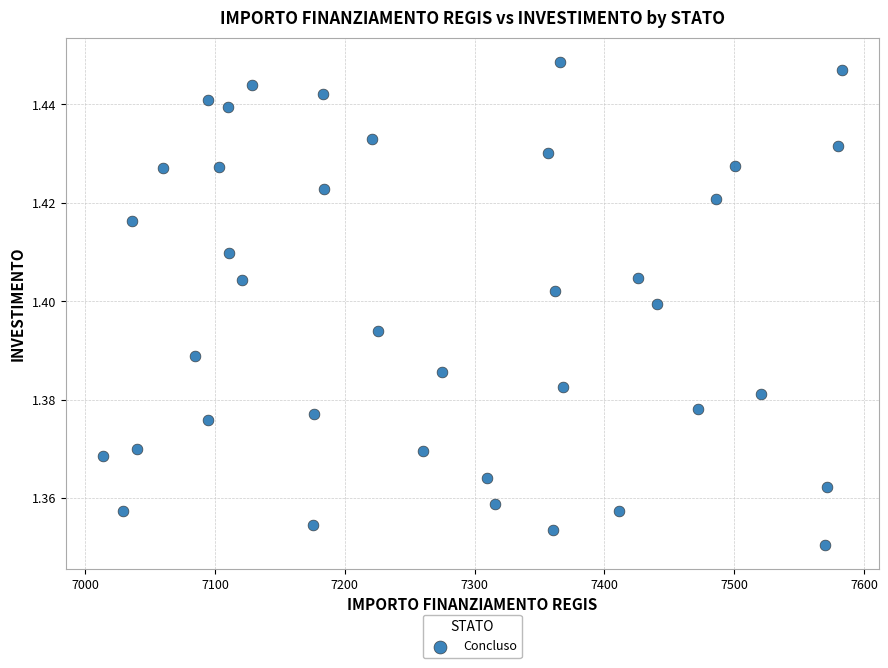

What is the range of X values (max minus min)?

569.6